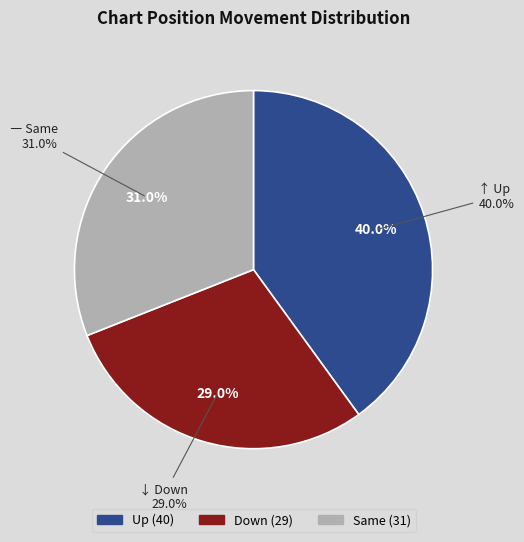

To the nearest percent, what percentage of the pie is up?

40%